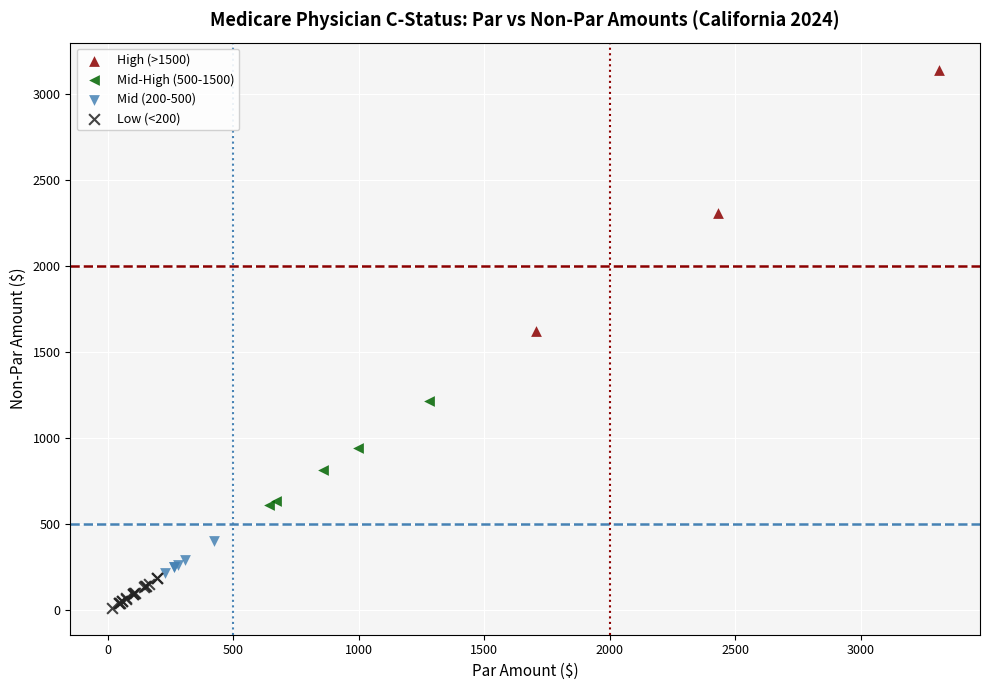

Which series contains the highest Y value?

High (>1500)